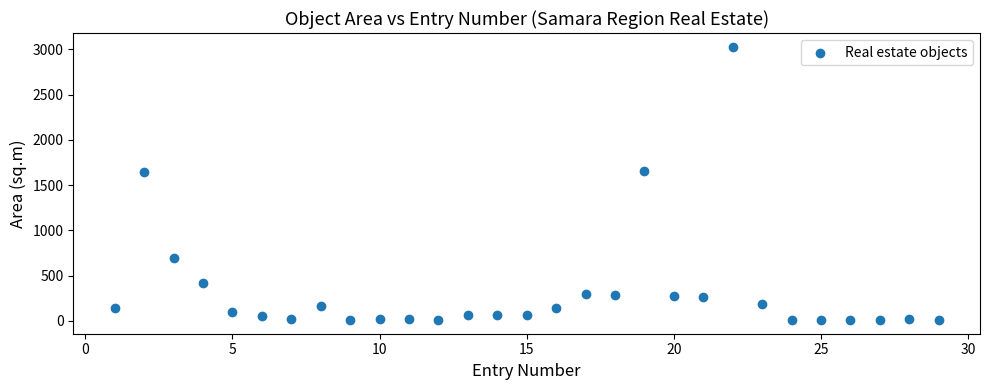

What is the range of X values (max minus min)?

28.0